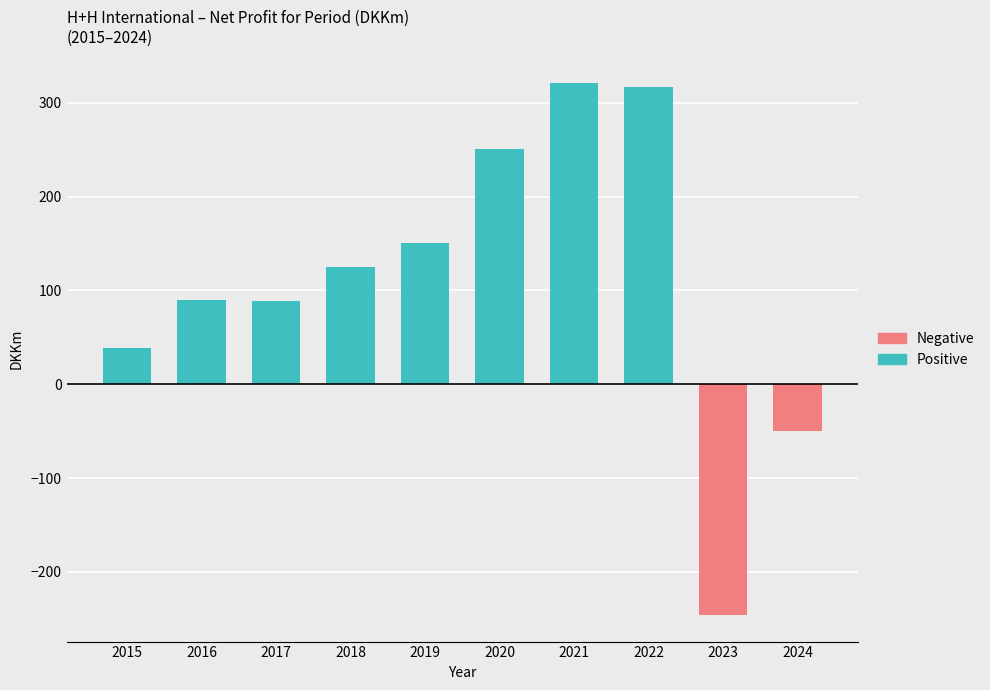

What is the smallest value displayed?

-246.0